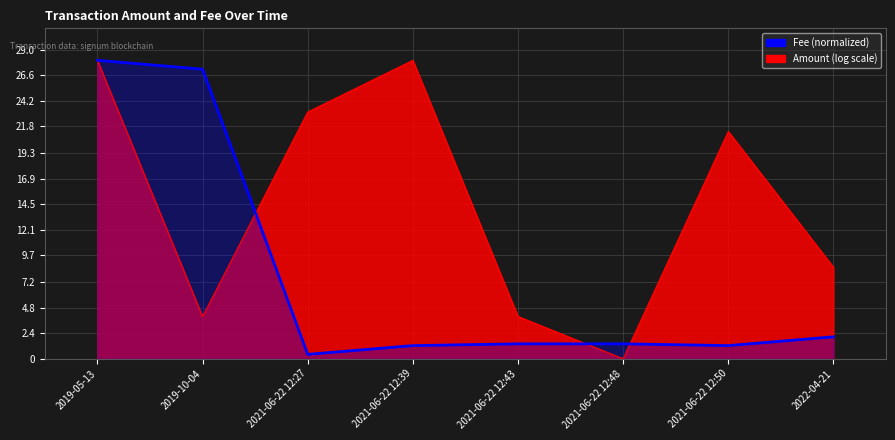

Reading left to right, extract all data points from this chart.

28.0	27.2	0.4	1.2	1.4	1.4	1.2	2.1